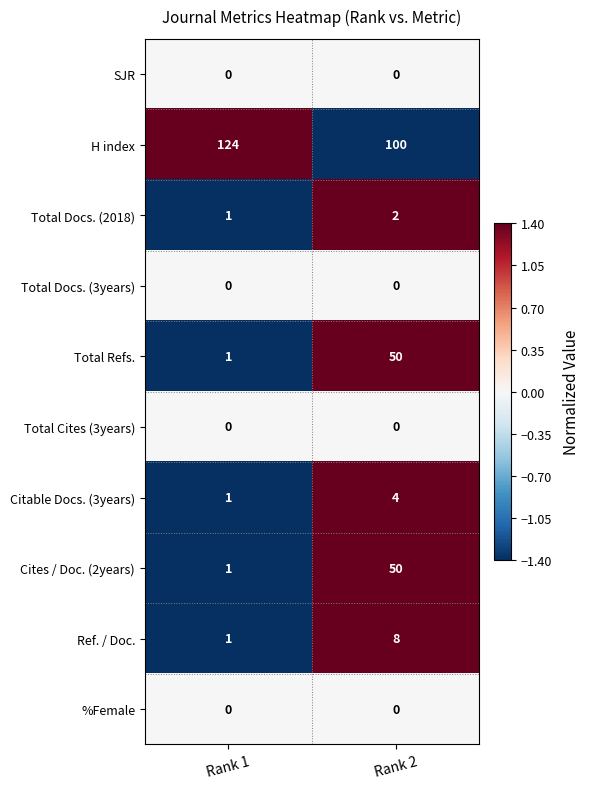

What is the greatest value displayed?

124